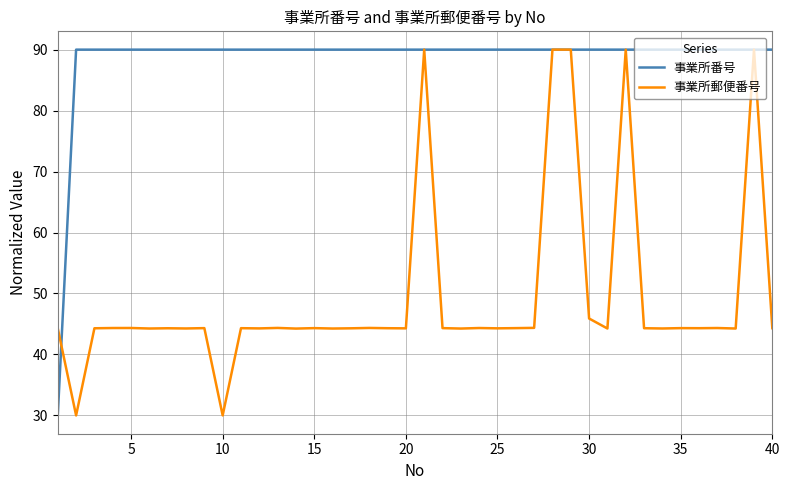

Which series has the largest total across all categories?

事業所番号